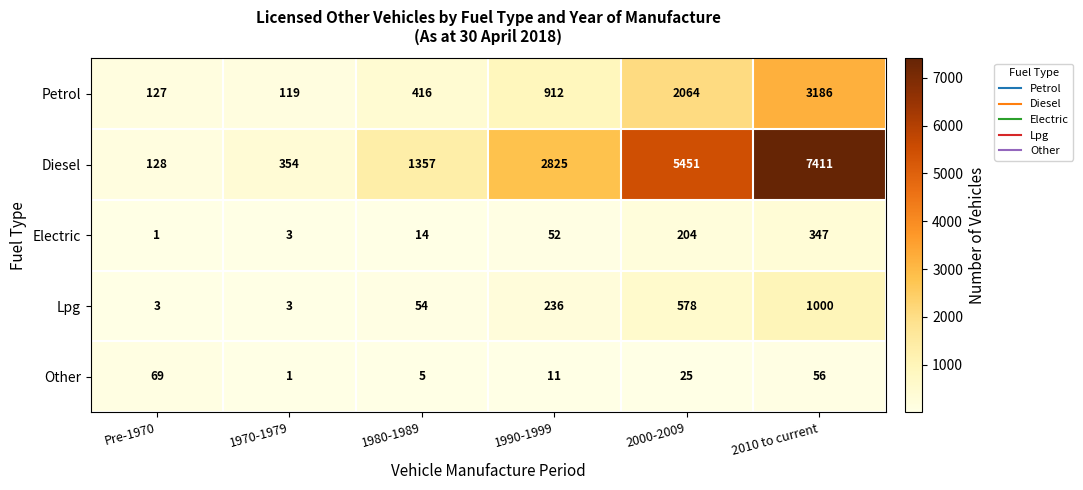

What is the highest value of the Petrol series?

3186